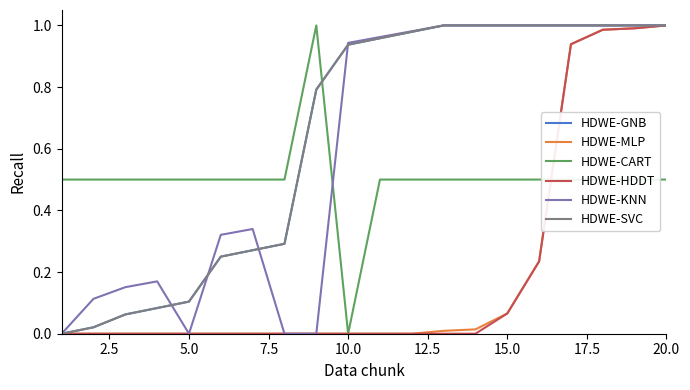

Is this an area chart (filled region under the line)?

No